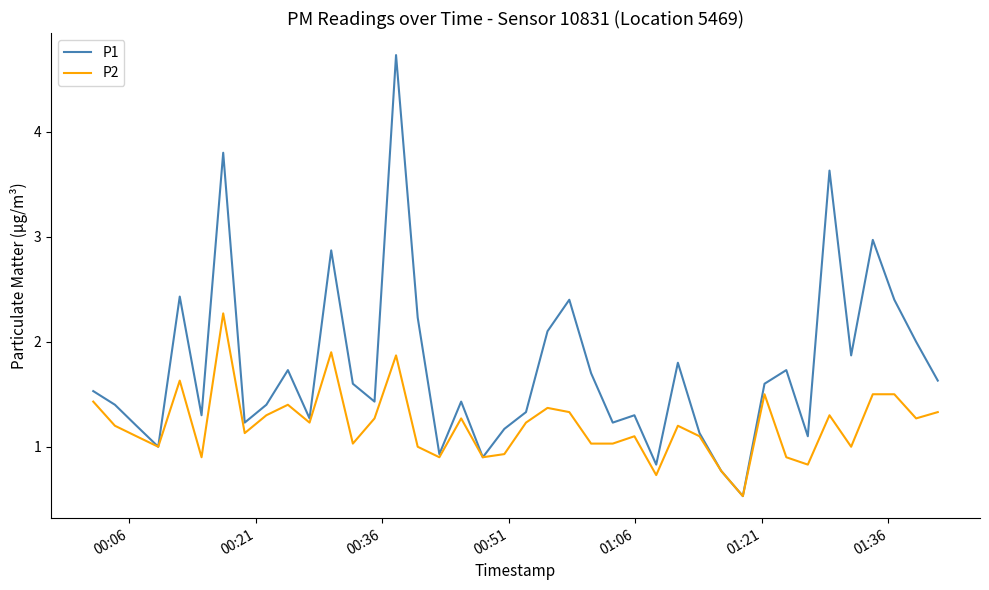

List the series in order of their overall mean, lowest first.

P2, P1